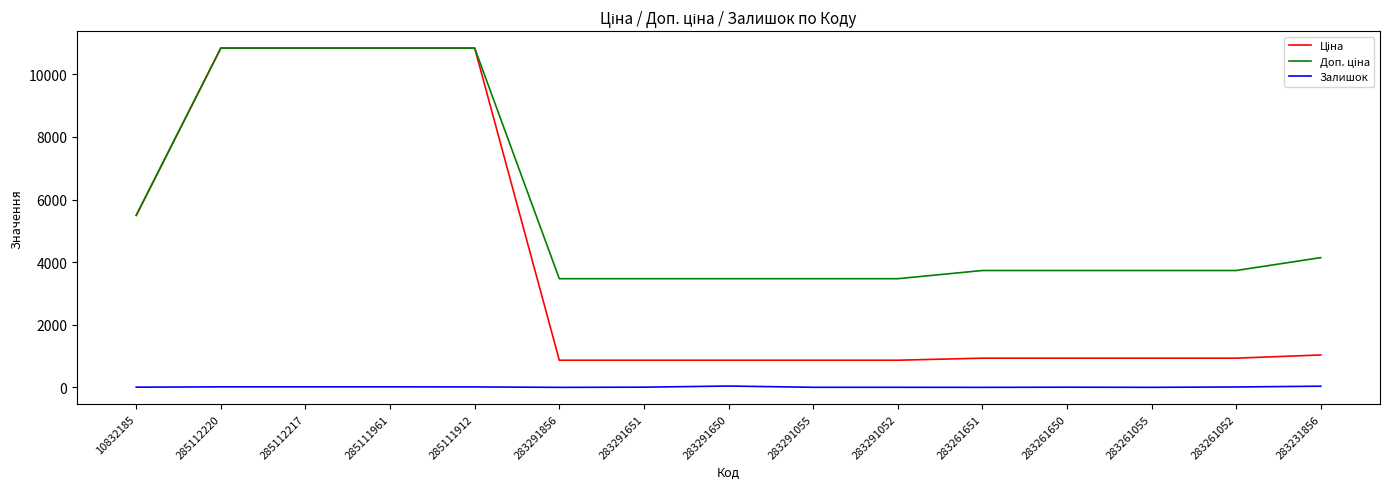

The Залишок series shows 7.0 at 10832185. True or false?

True